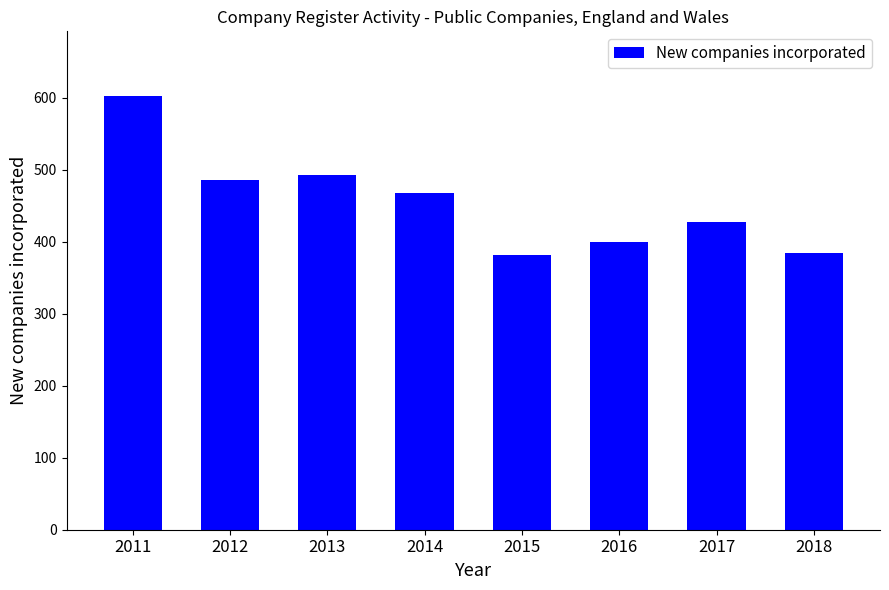

What is the change in value from 2011 to 2018?

-217